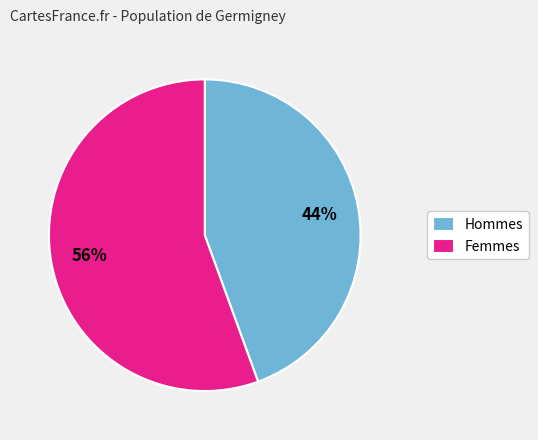

How many slices are in this pie chart?

2